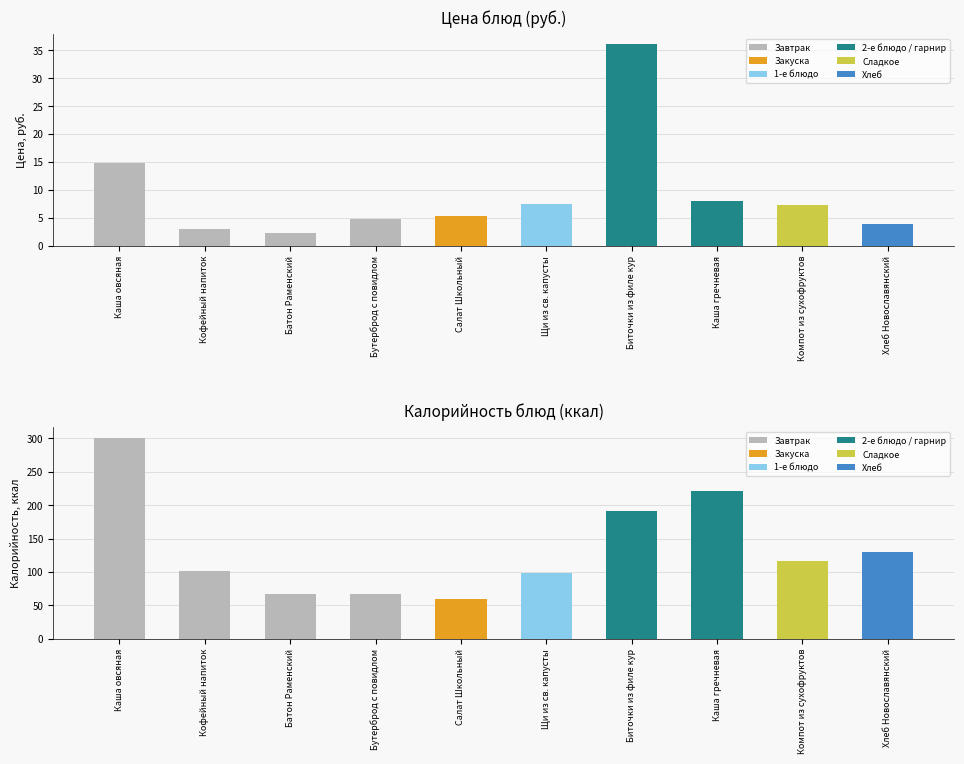

What is the average value of the Калорийность series?

135.3